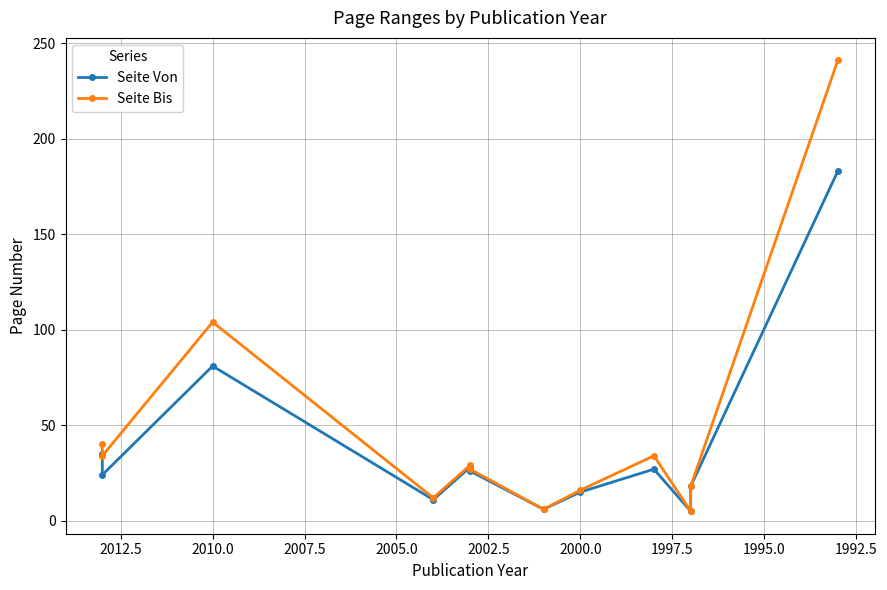

What is the value of the Seite Von point at the 7th from the left?

6